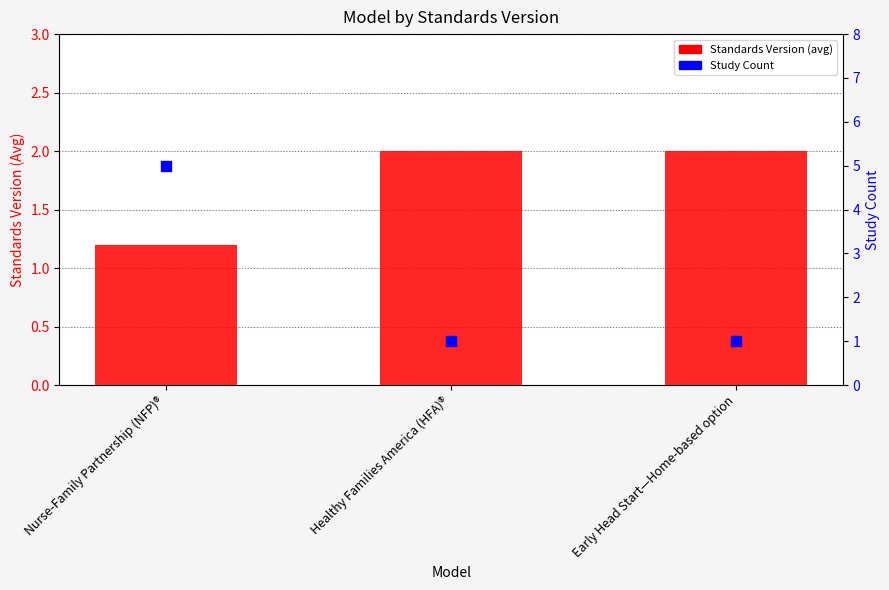

Is the value of Standards Version (avg) at Healthy Families America (HFA)® greater than the value of Study Count at Nurse-Family Partnership (NFP)®?

No